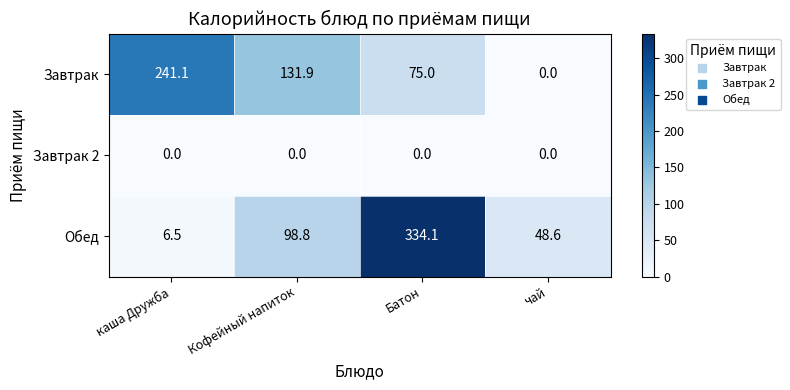

How many data points does each series have?

4